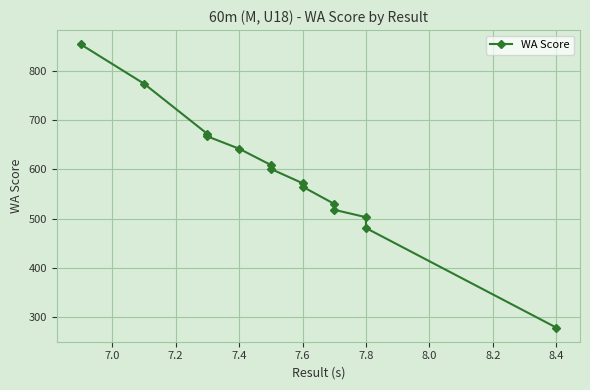

What is the difference between the second highest and second lowest values?

293